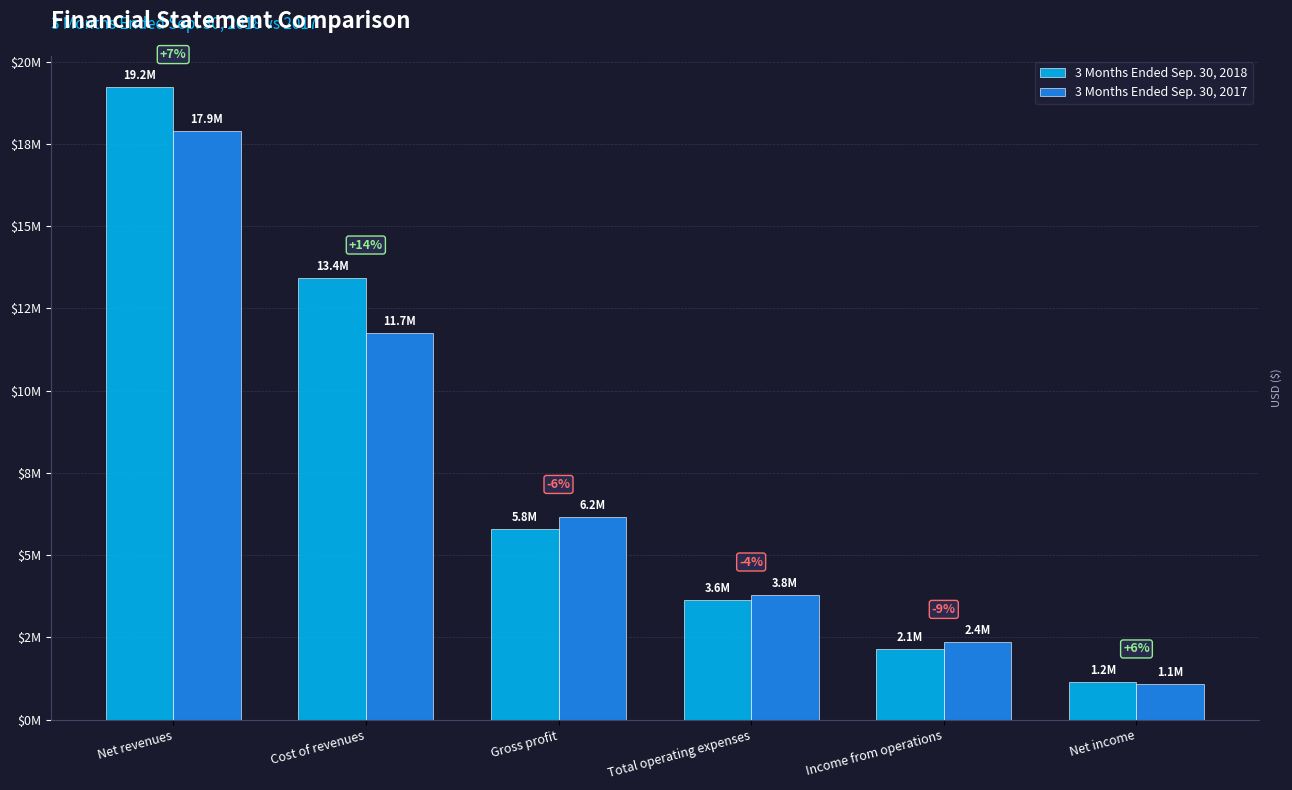

Reading right to left, what are all the values shown in this chart?

3 Months Ended Sep. 30, 2018: 1154126	2146314	3640921	5787235	13428831	19216066
3 Months Ended Sep. 30, 2017: 1089661	2356567	3796671	6153238	11743838	17897076